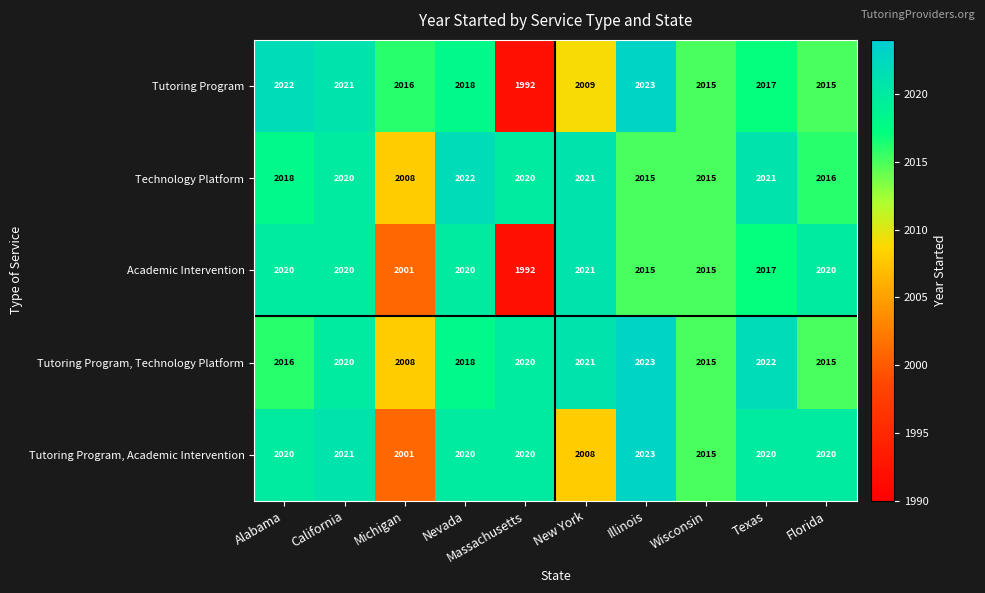

What is the difference between the Academic Intervention values at Texas and Nevada?

3